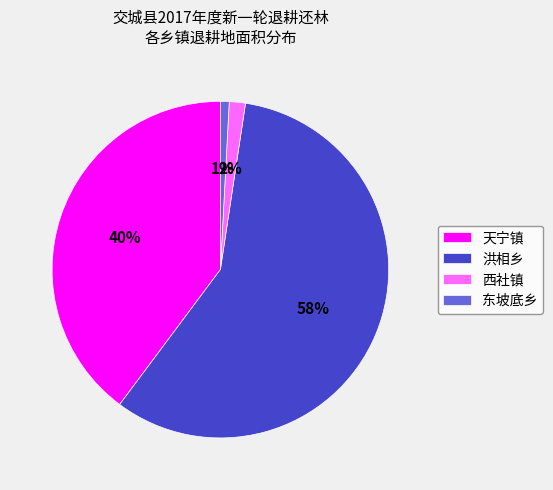

How many segments does this pie chart have?

4